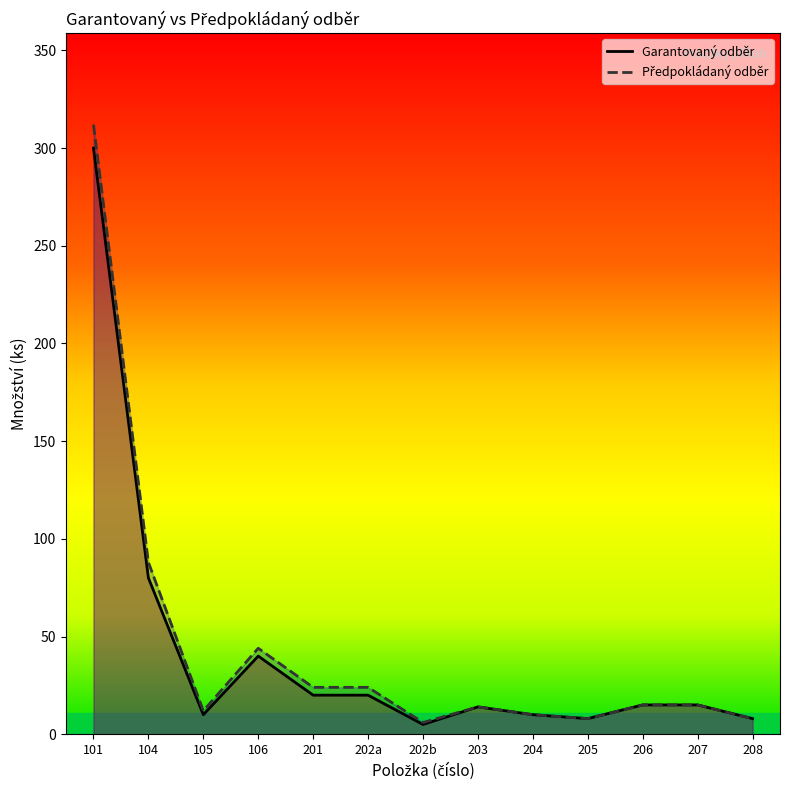

How many interior local peaks does the Předpokládaný odběr series have?

2